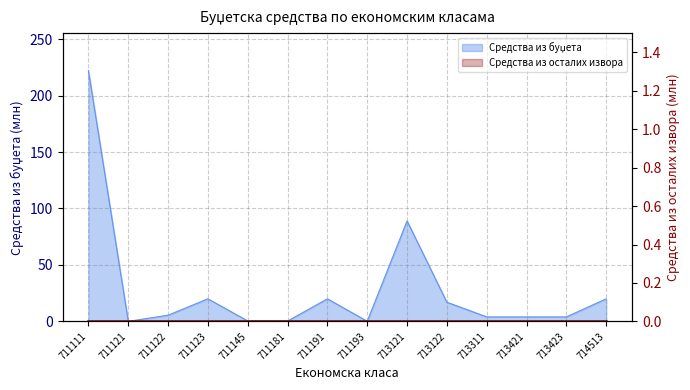

List the labels in order of value, largest first.

711111, 713121, 711123, 711191, 714513, 713122, 711122, 713311, 713421, 713423, 711145, 711181, 711193, 711121